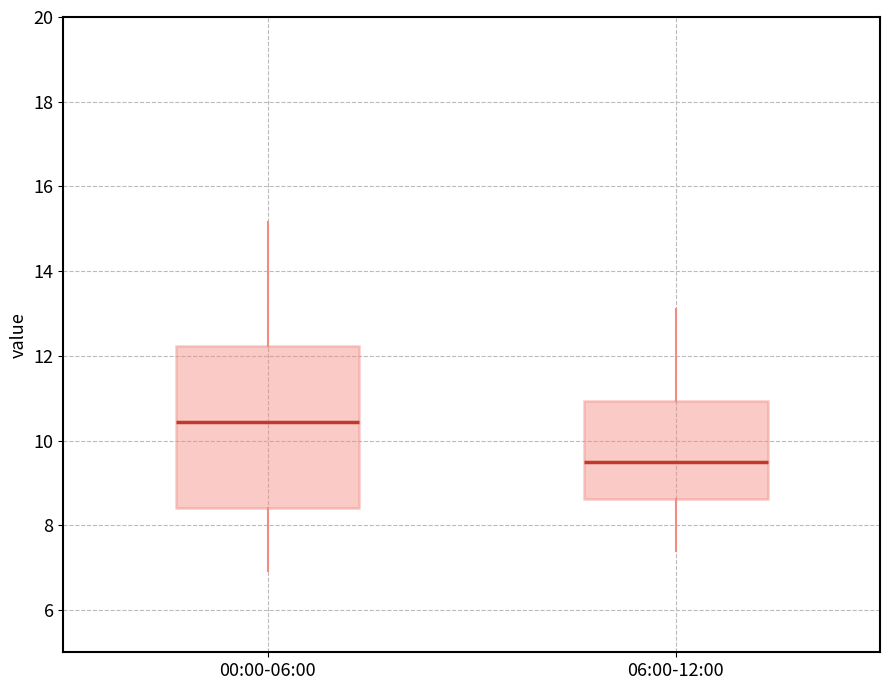

Which box is the tallest, from its lower edge to its upper edge?

00:00-06:00